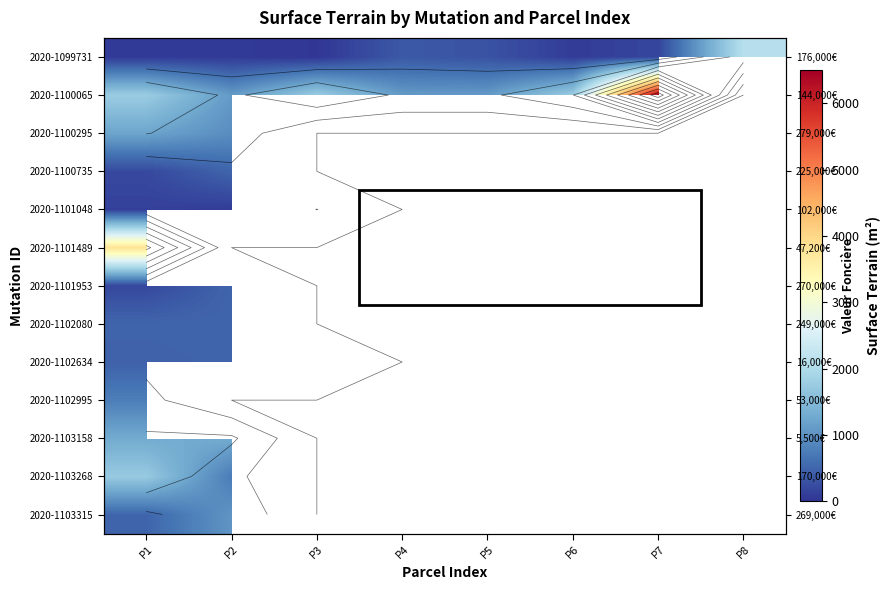

List the series in order of their peak value, lowest first.

2020-1100735, 2020-1101953, 2020-1102080, 2020-1102634, 2020-1101048, 2020-1102995, 2020-1103315, 2020-1100295, 2020-1103158, 2020-1103268, 2020-1099731, 2020-1101489, 2020-1100065